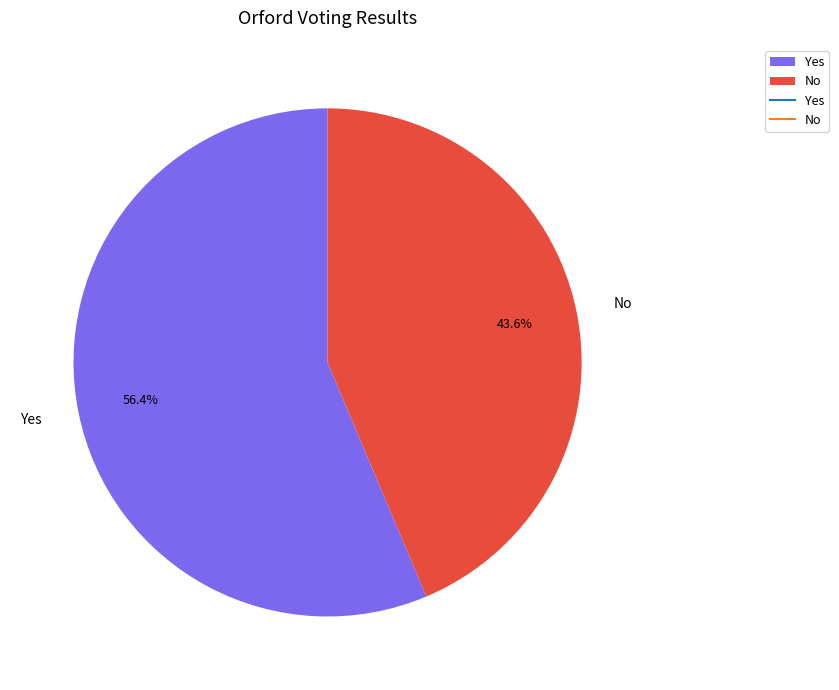

How many slices are in this pie chart?

2